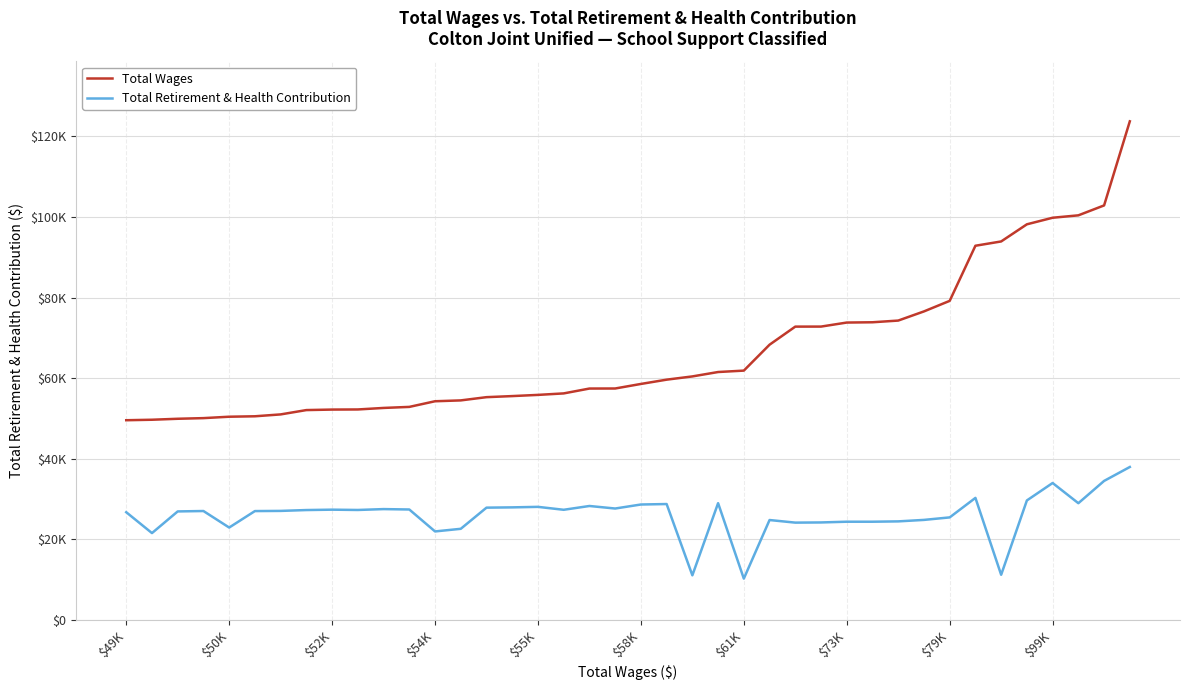

Is this an area chart (filled region under the line)?

No